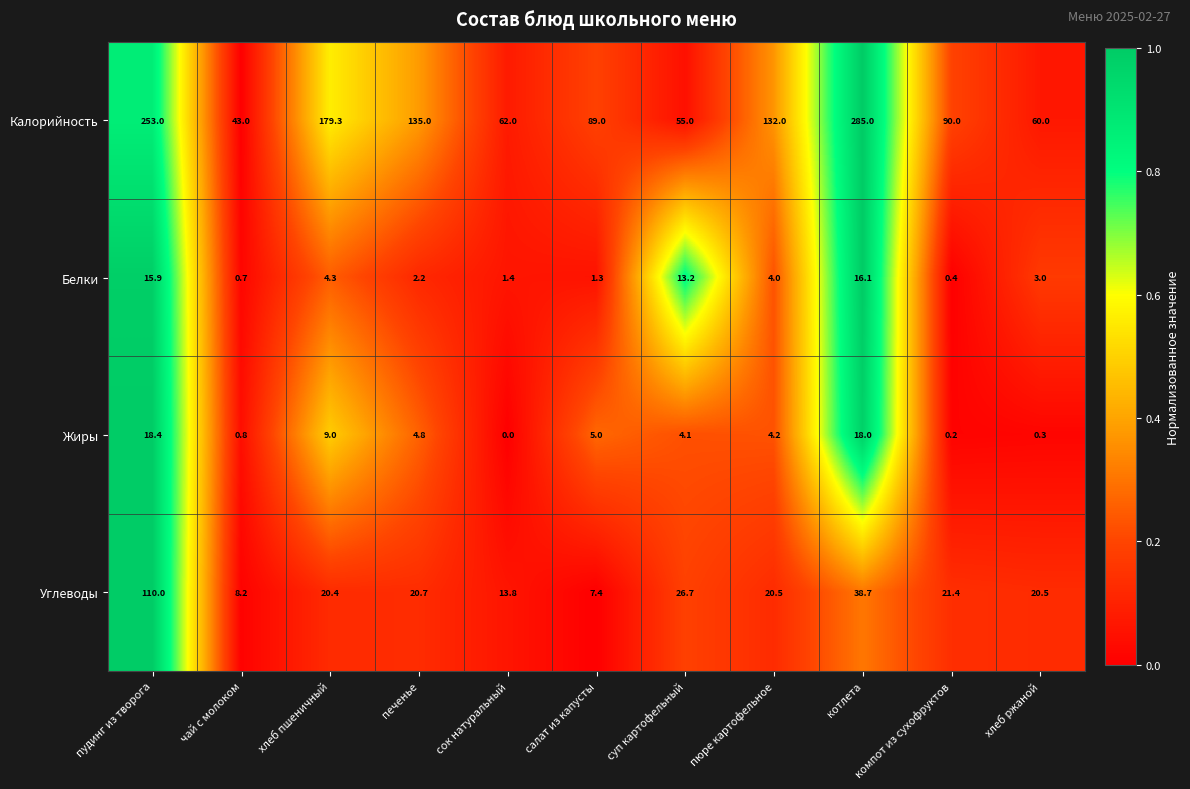

At how many categories does at least one series exceed 178?

3